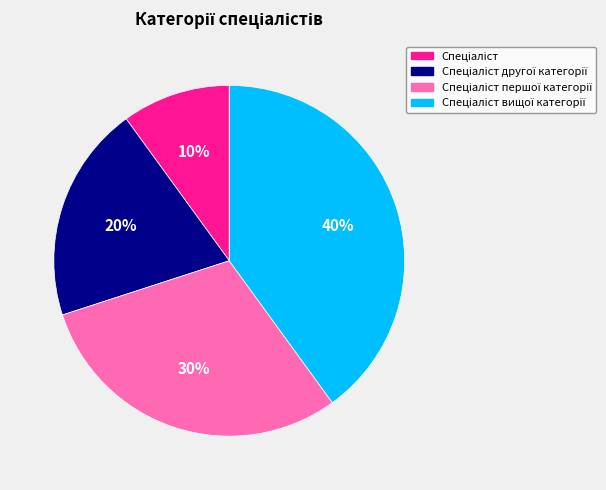

Is there any slice that represents more than half of the pie?

No